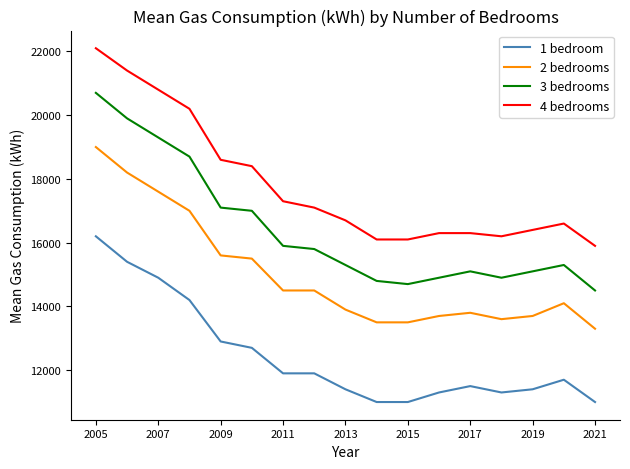

Rank the series by their average value, from highest to lowest.

4 bedrooms, 3 bedrooms, 2 bedrooms, 1 bedroom